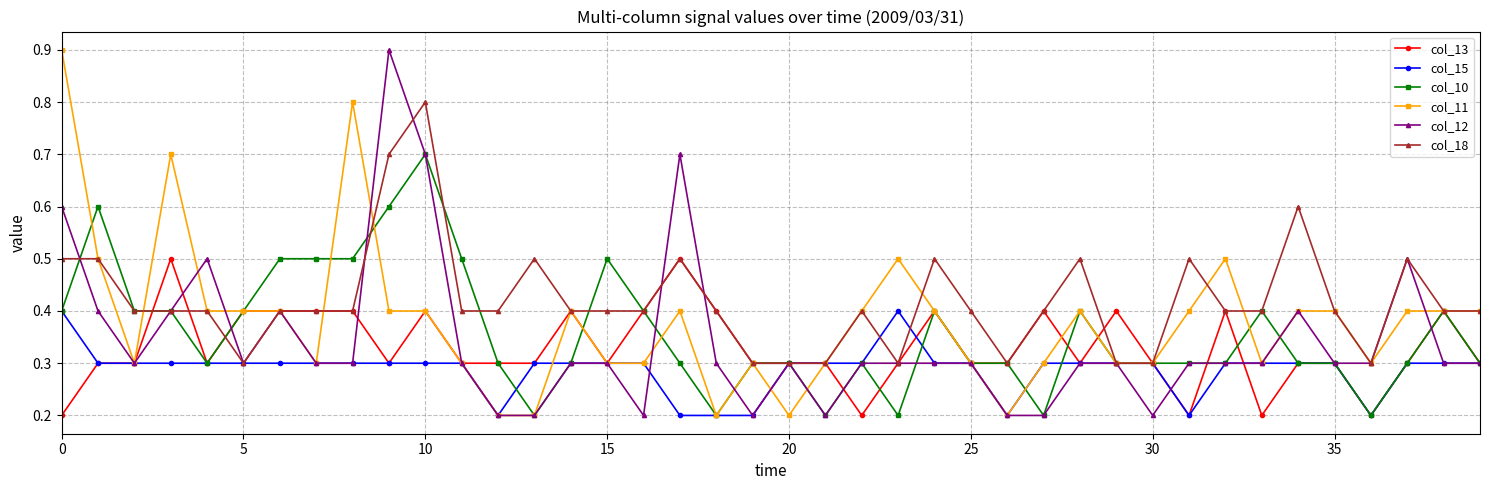

At how many categories does at least one series exceed 0?

40